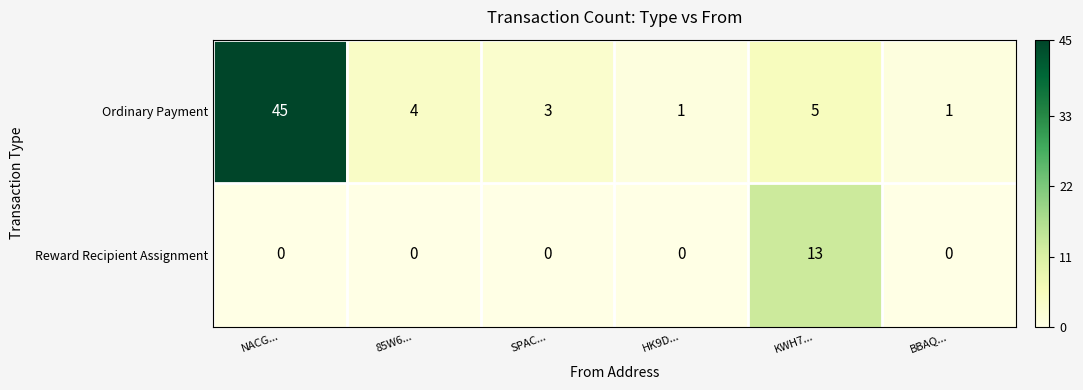

What is the greatest value displayed?

45